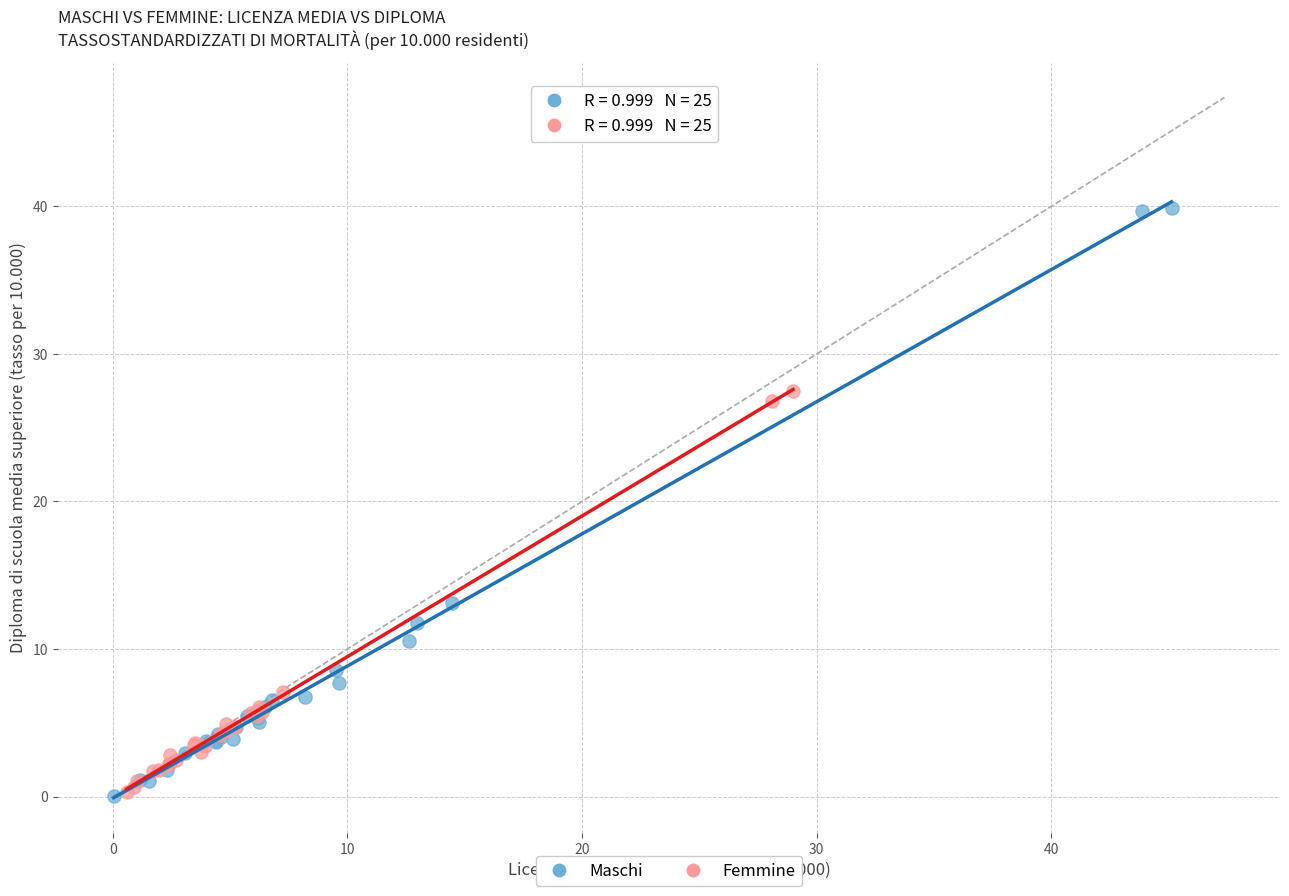

Which series contains the highest Y value?

Maschi